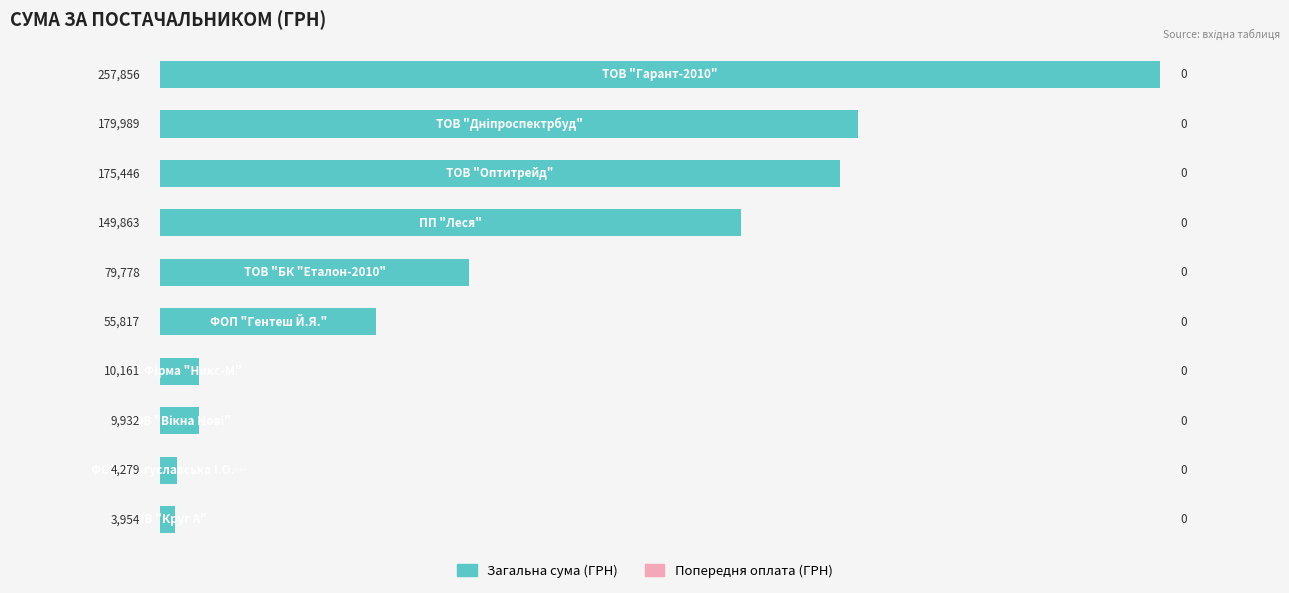

What is the value of the 9th bar from the top?

4279.0